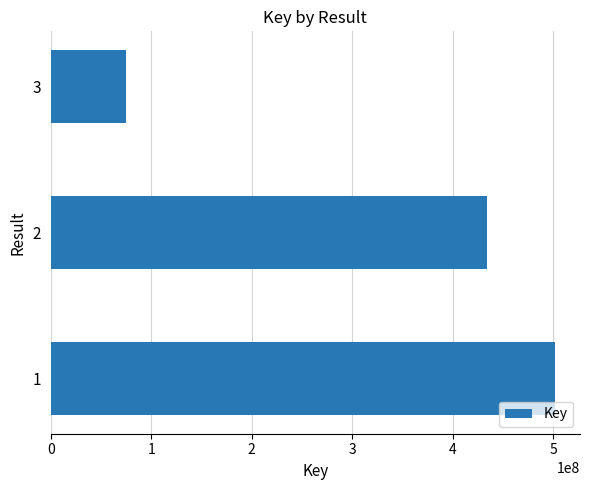

What is the difference between the maximum and minimum values?

426791407